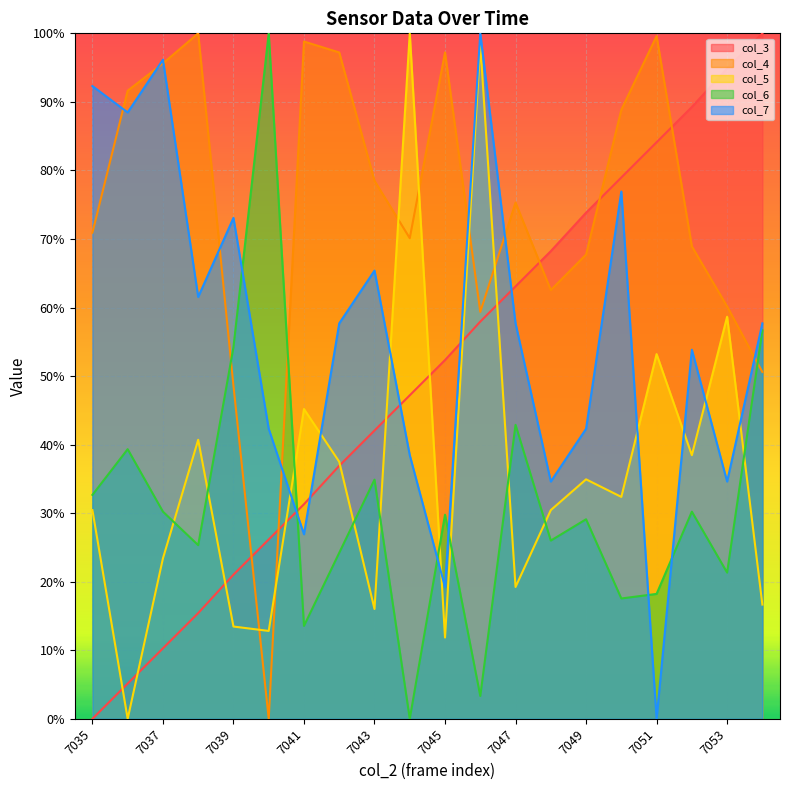

What value does the col_7 series have at 7050?

76.9